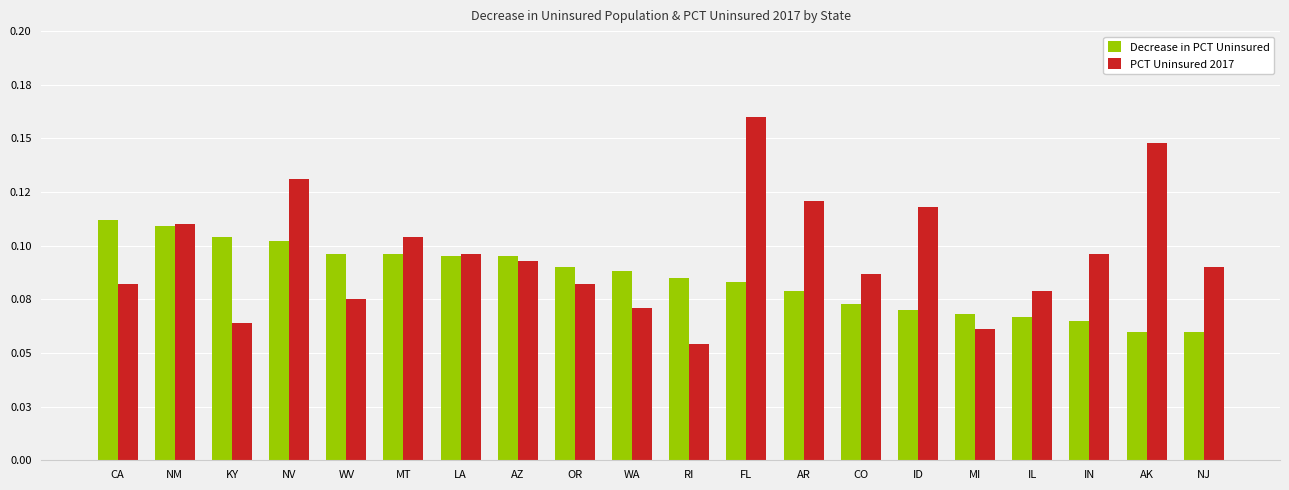

Does the chart contain stacked bars?

No